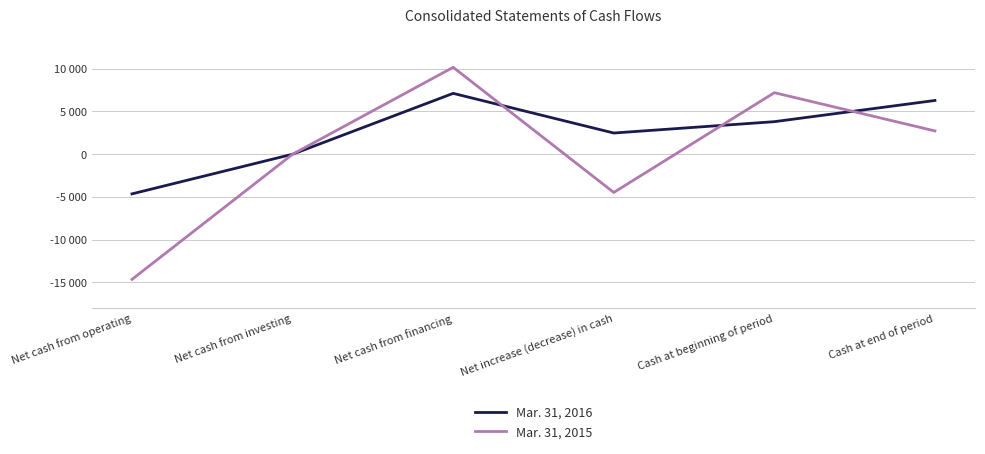

What is the minimum value shown in the chart?

-14646